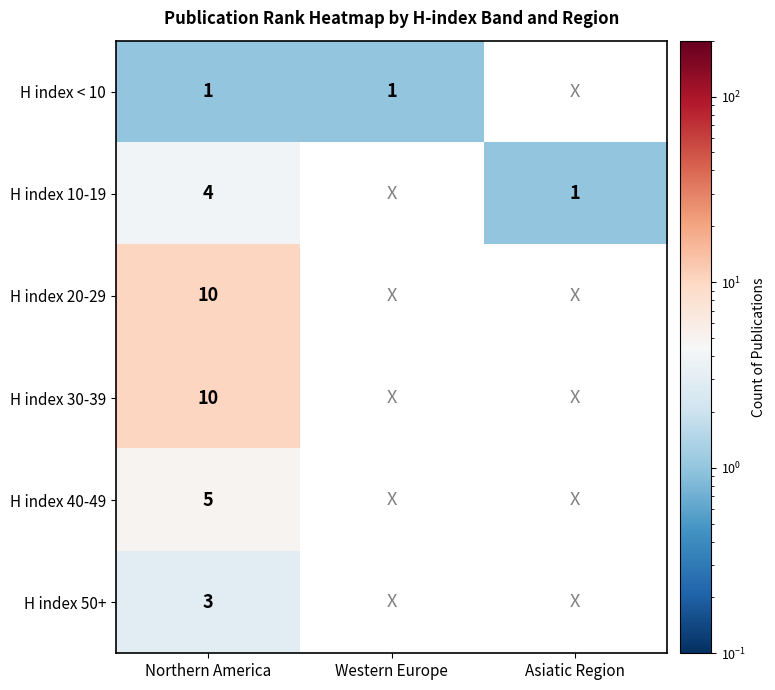

True or false: H index < 10 has a value of 1 at Northern America.

True